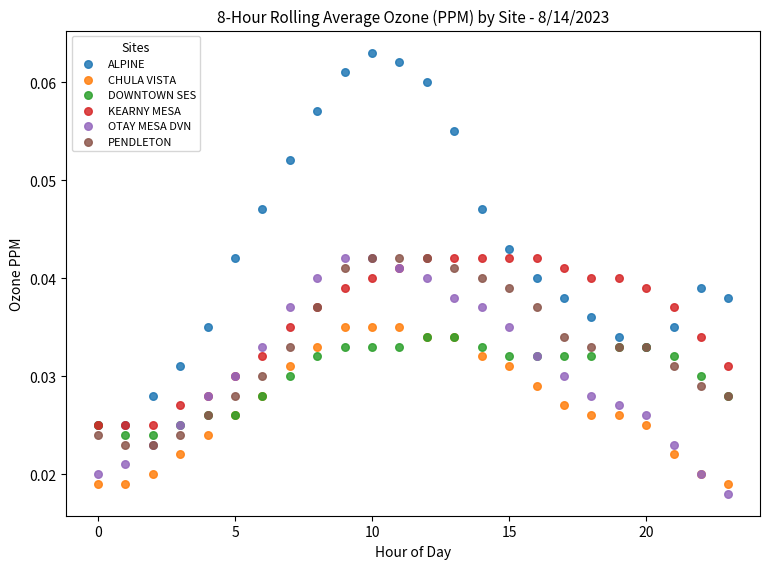

What are all the series names shown in the legend?

ALPINE, CHULA VISTA, DOWNTOWN SES, KEARNY MESA, OTAY MESA DVN, PENDLETON